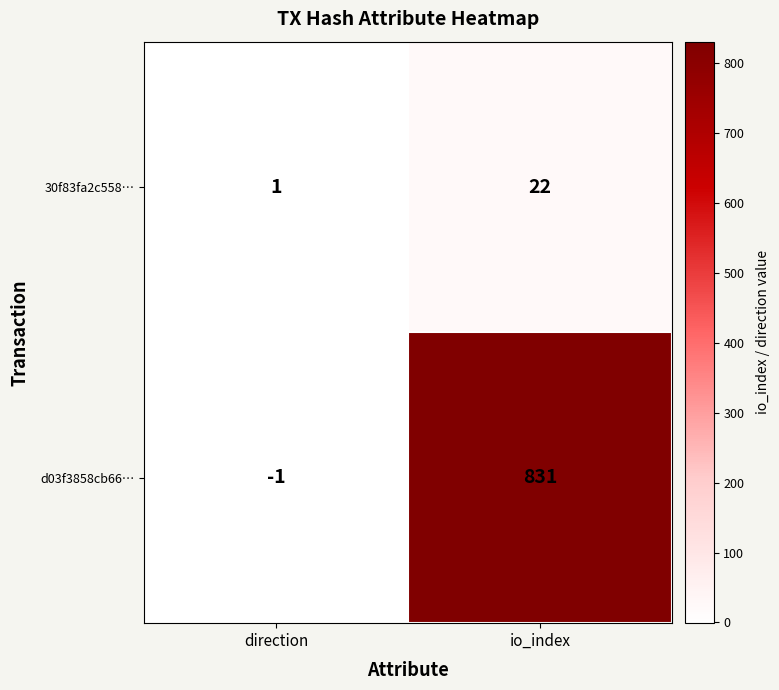

What is the difference between the highest and lowest values at io_index?

809